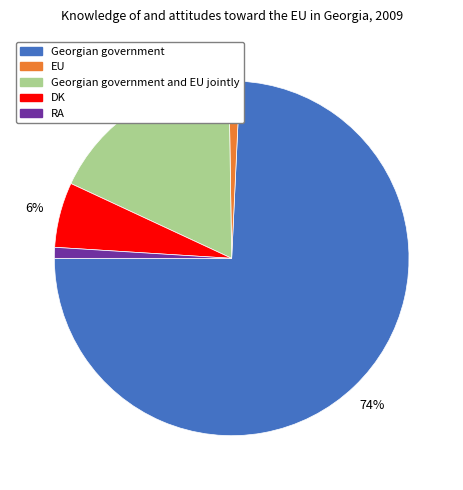

To the nearest percent, what is the difference between the largest and smallest slice percentages?

73%